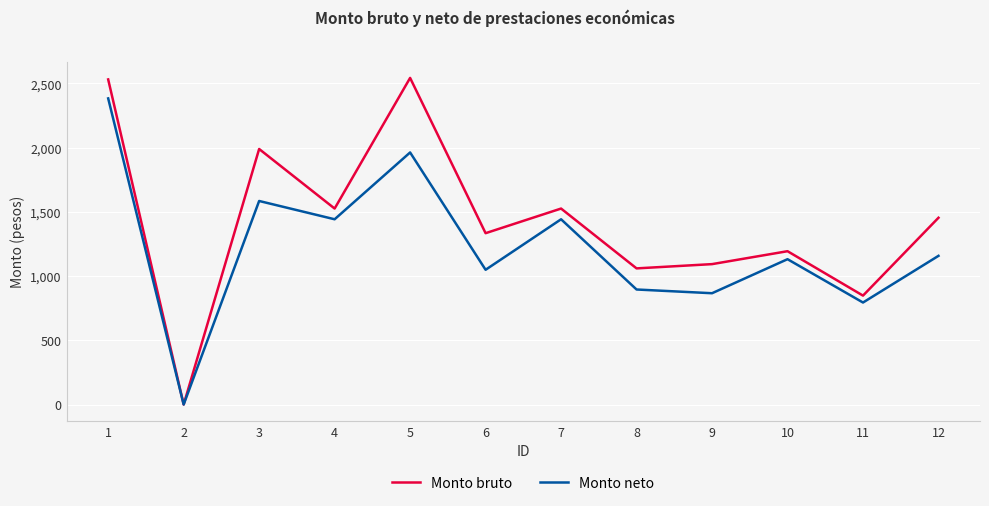

Is it true that Monto bruto equals 2539.3 at 7?

False